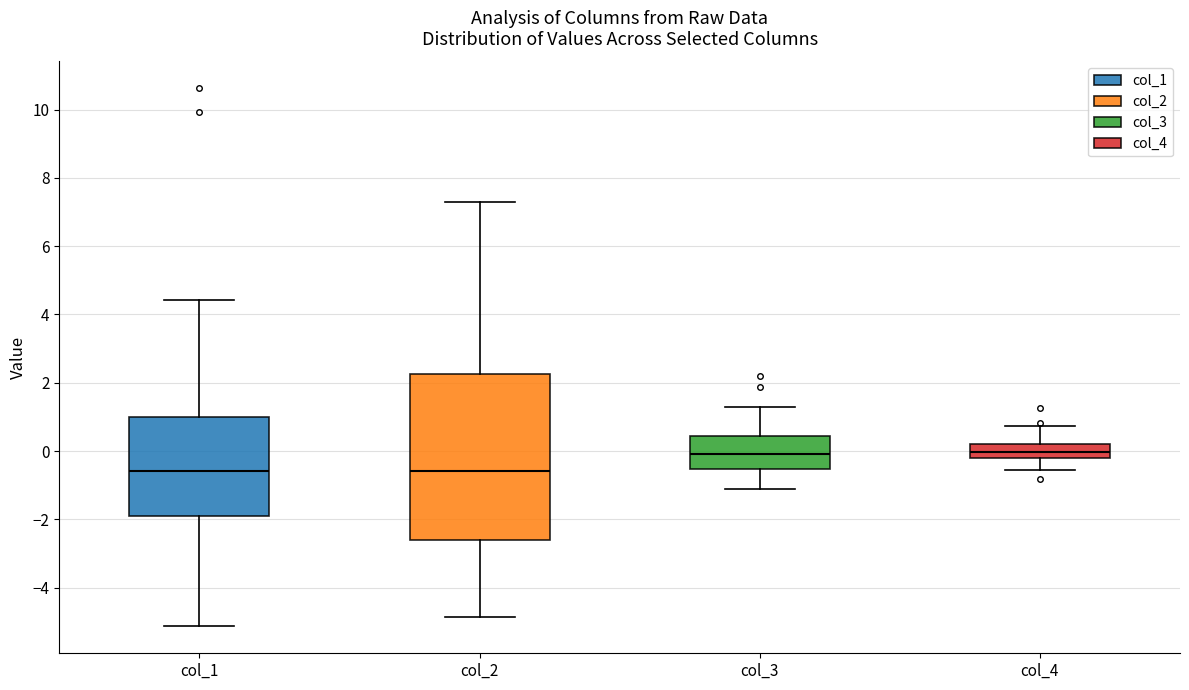

Reading left to right, transcribe this box plot: for each box, give where its median line is, the range the box spans, and where its two whiskers end, as read against the y-axis. The values are not printed on the chart, so give them approximately, as read against the axis.

col_1: median -0.6, box -2.0 to 1.0, whiskers -5.2 to 4.4
col_2: median -0.6, box -2.6 to 2.2, whiskers -4.8 to 7.2
col_3: median 0.0, box -0.6 to 0.4, whiskers -1.2 to 1.2
col_4: median 0.0, box -0.2 to 0.2, whiskers -0.6 to 0.8